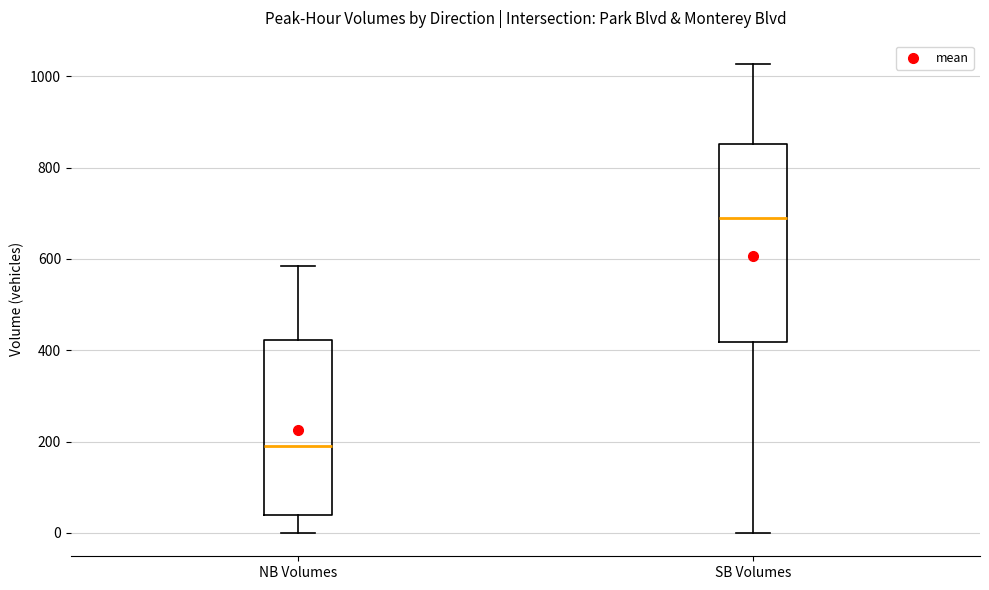

Reading left to right, read every box against the y-axis: the position of its median line, the range the box covers, and the ends of its whiskers. The values are not printed on the chart, so give them approximately, as read against the axis.

NB Volumes: median 200, box 40 to 420, whiskers 0 to 580
SB Volumes: median 700, box 420 to 860, whiskers 0 to 1020